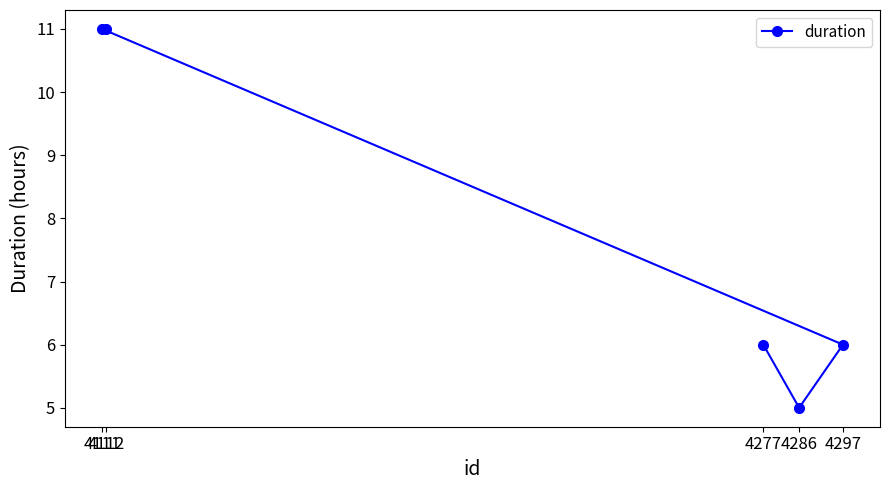

The chart shows a value of 11 at 4112. True or false?

True